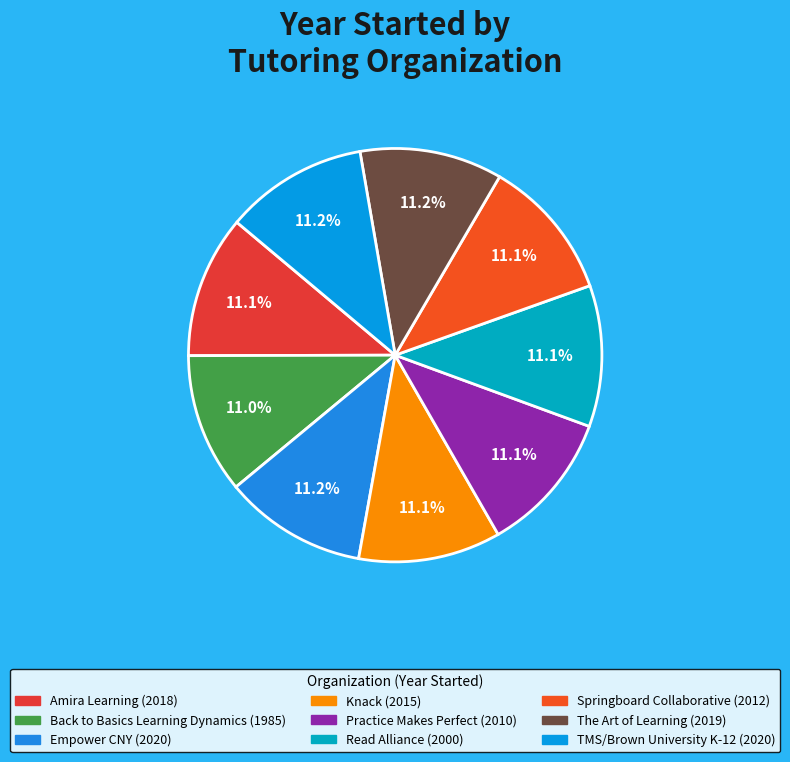

Combined, what portion of the pie is The Art of Learning and Practice Makes Perfect?

22.3%